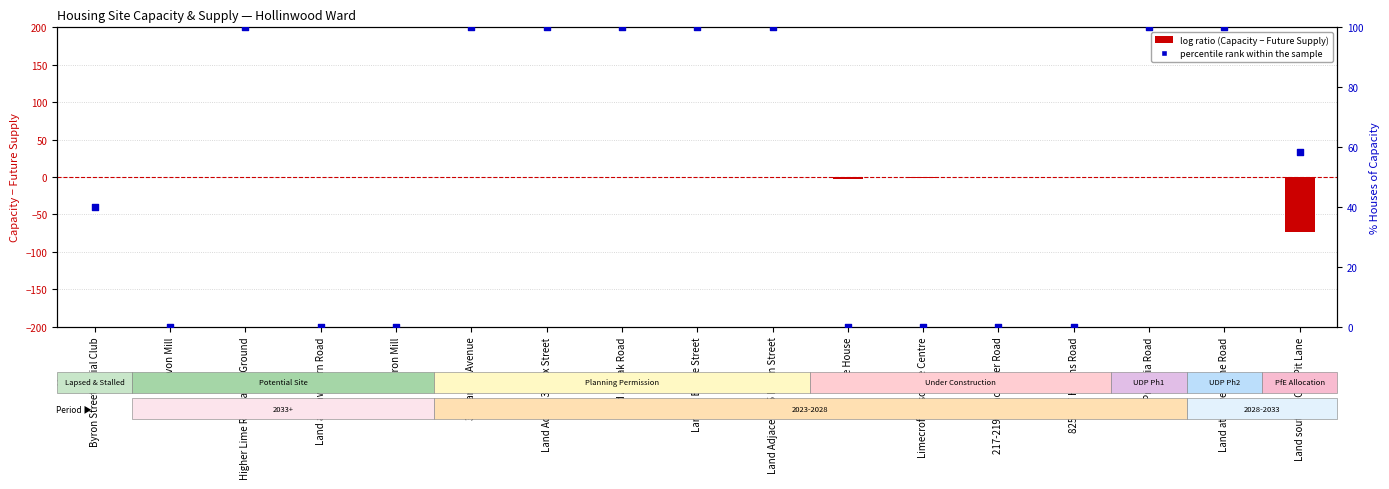

Which series has the widest spread of Y values?

percentile rank within the sample